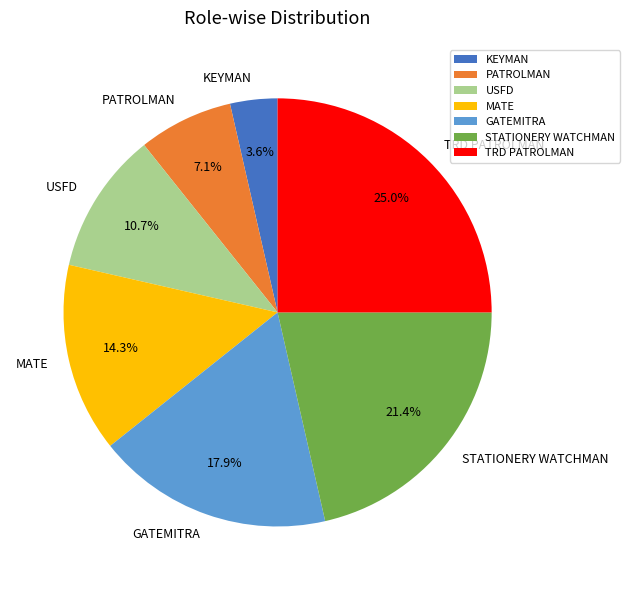

Is the sum of PATROLMAN and KEYMAN greater than half?

No